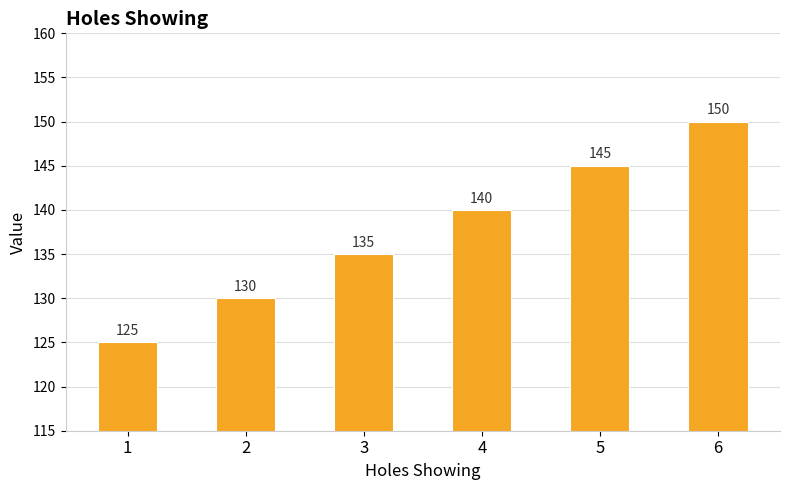

Approximately how many times larger is the value at 3 compared to 5?

0.9